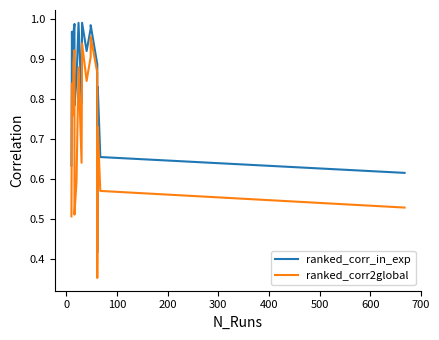

What are all the series names shown in the legend?

ranked_corr_in_exp, ranked_corr2global